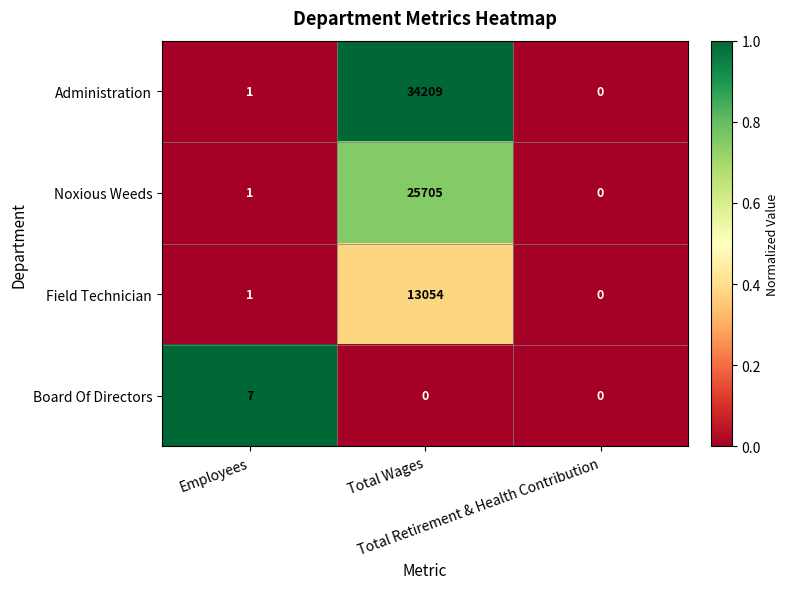

Which series has the widest spread of values?

Administration